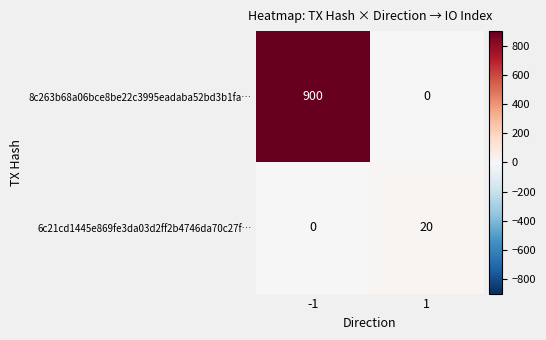

Reading right to left, list all the values displayed in this chart.

8c263b68a06bce8be22c3995eadaba52bd3b1fa…: 1=0	-1=900
6c21cd1445e869fe3da03d2ff2b4746da70c27f…: 1=20	-1=0